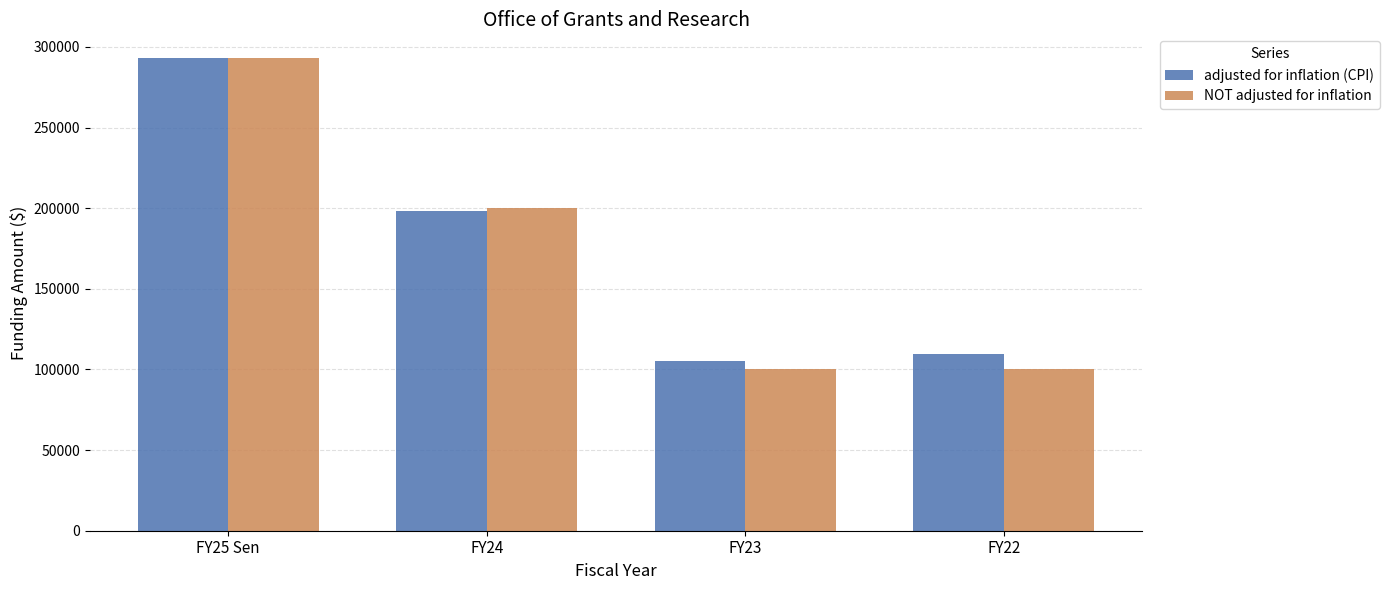

How many bars are there in total?

8